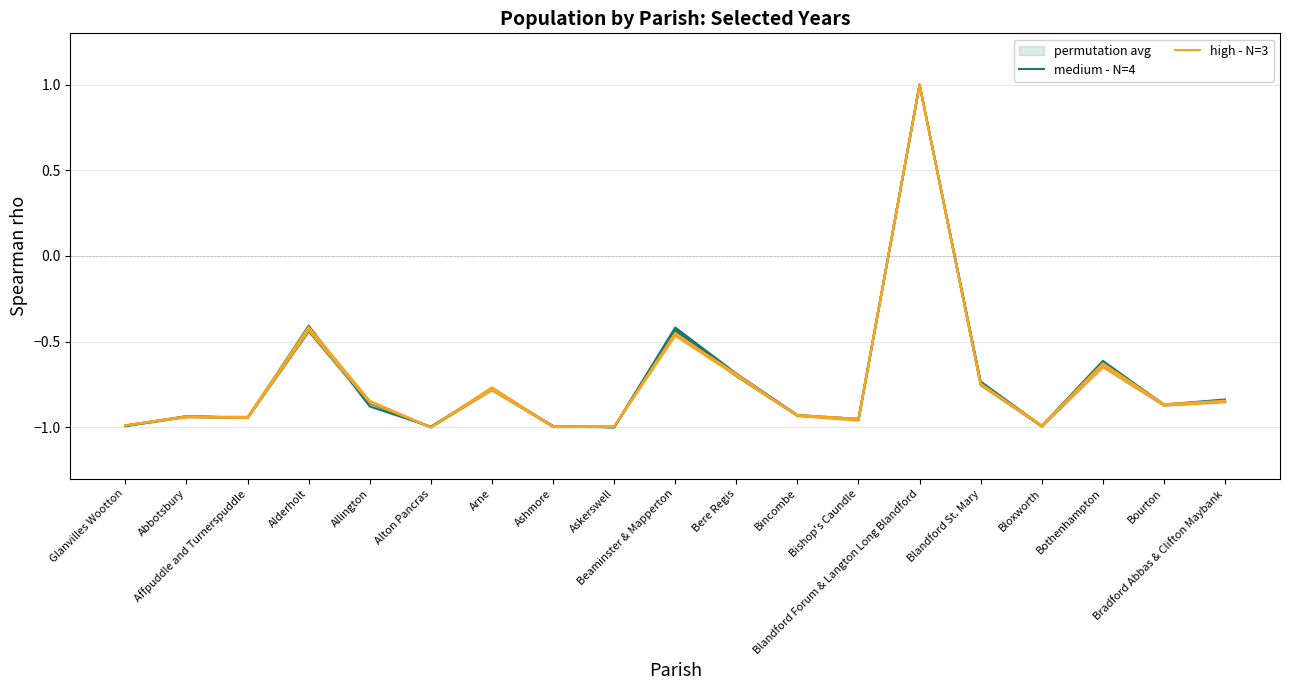

At which category does medium - N=4 reach its first local peak?

Abbotsbury